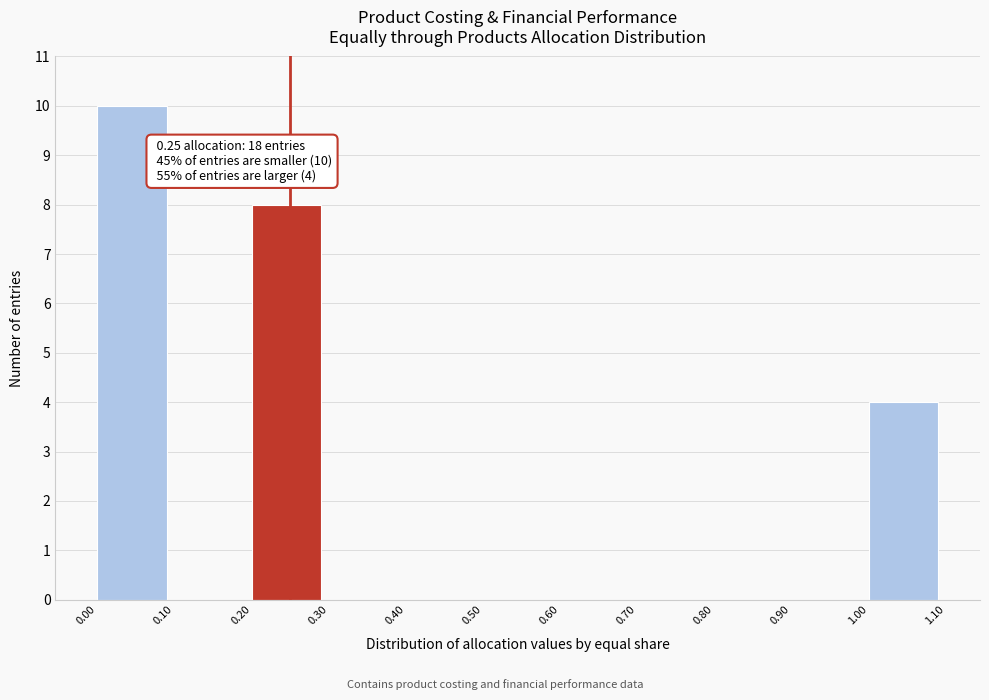

Which range on the x-axis has the tallest bar?

0.00 to 0.10